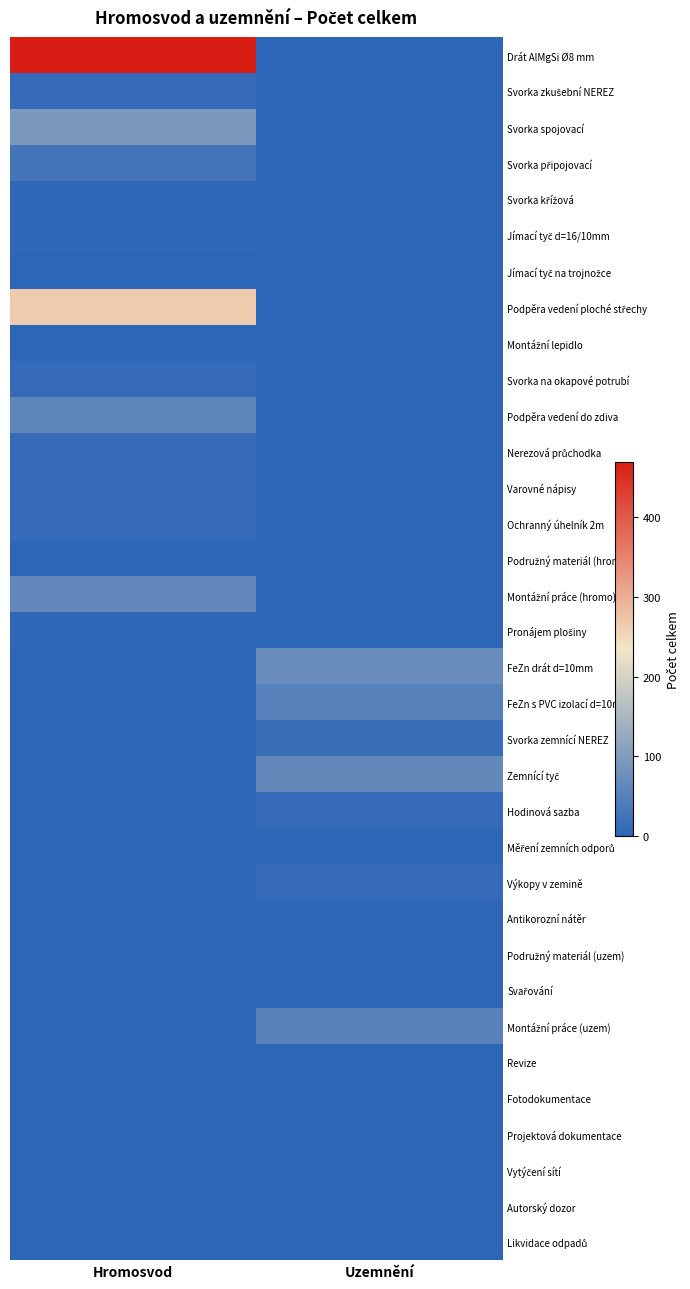

Which label corresponds to the largest value in the chart?

Hromosvod